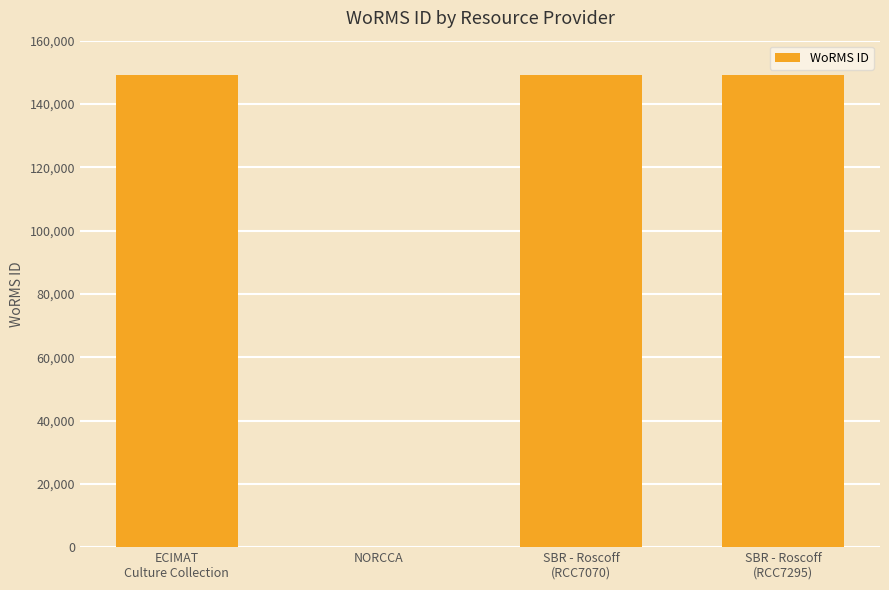

True or false: the data shows -56507 at NORCCA.

False